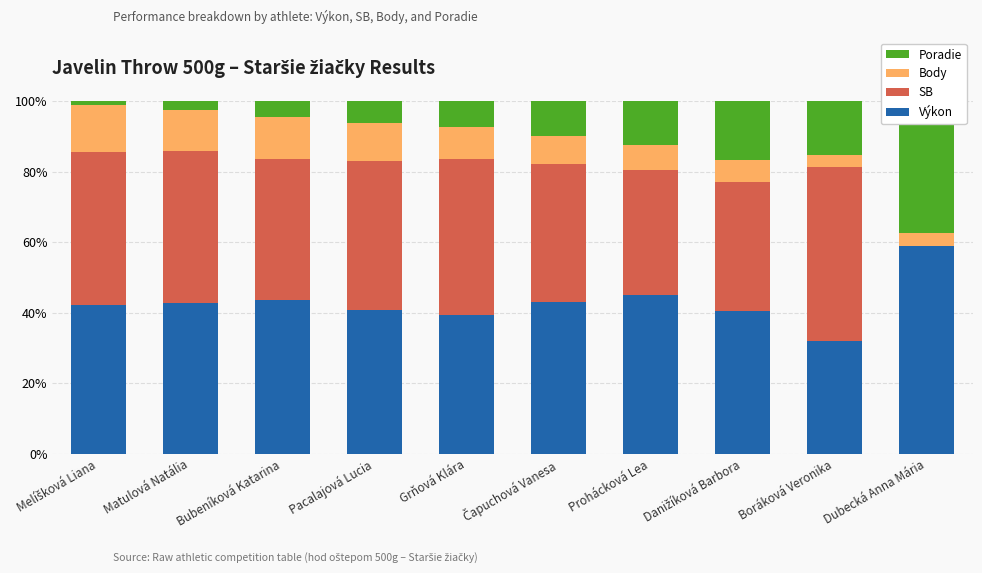

The Výkon series shows 42.6 at Matulová Natália. True or false?

True